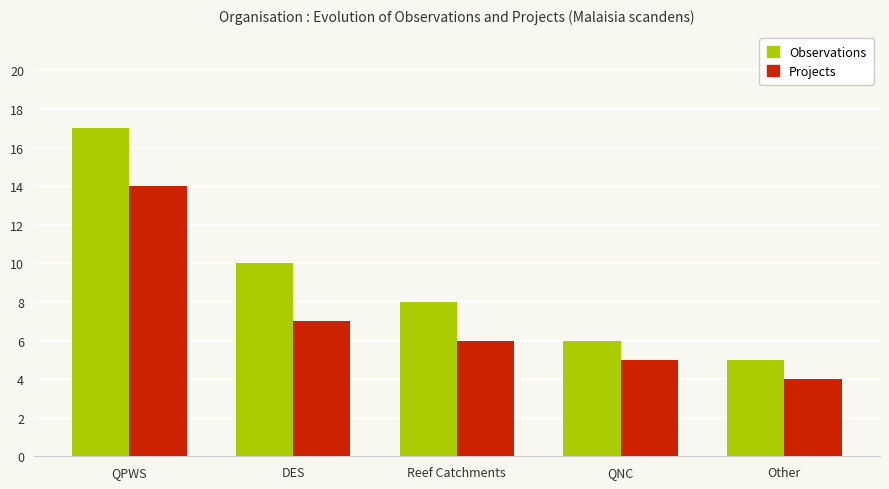

Reading right to left, transcribe all the data shown in this chart.

Observations: 5	6	8	10	17
Projects: 4	5	6	7	14